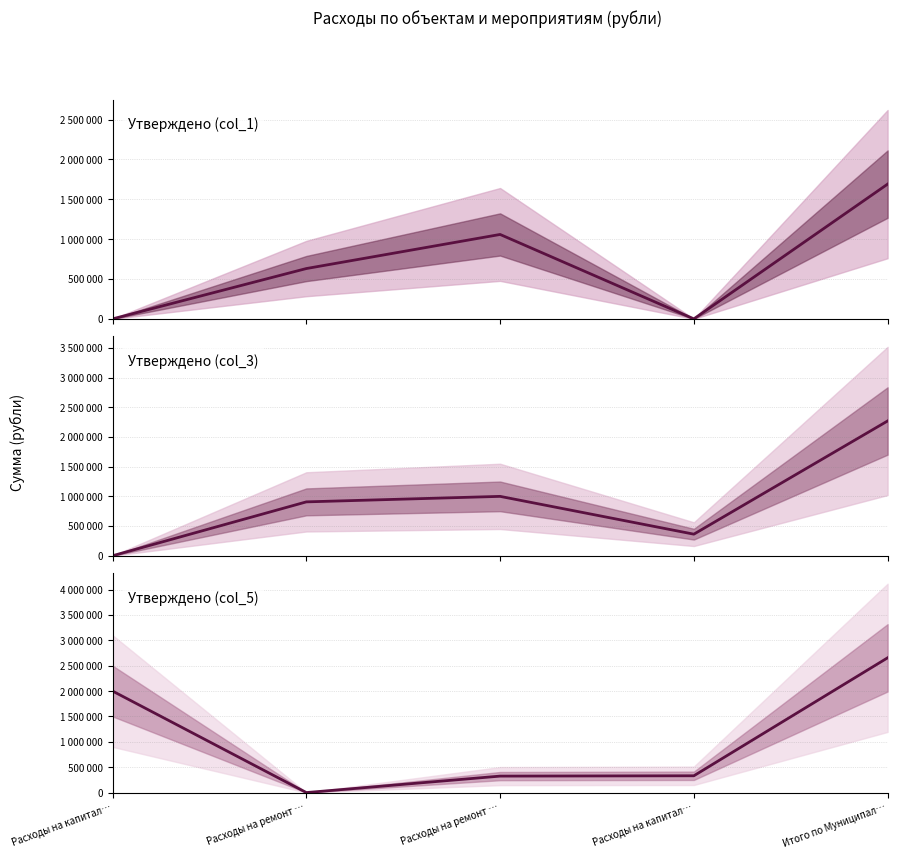

At Расходы на ремонт …, list the series in order from smallest to largest.

Утверждено (col_5), Утверждено (col_1), Утверждено (col_3)